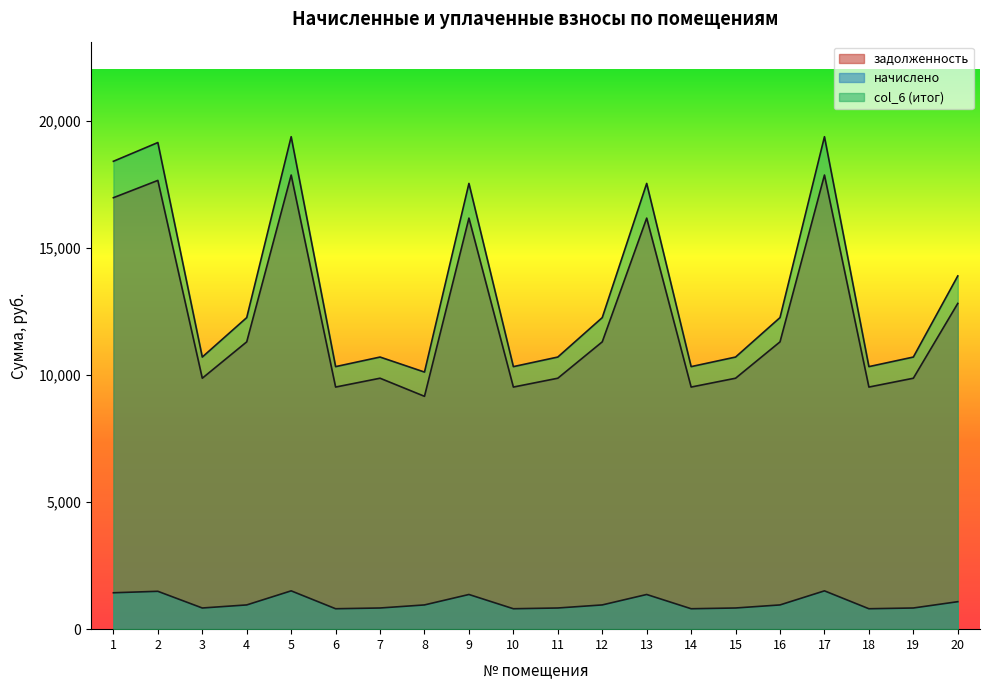

Between 16 and 3, which is larger?

16